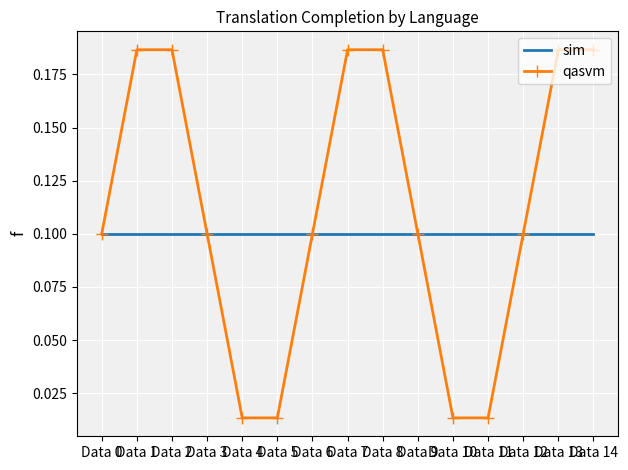

Which series changed the most between Data 9 and Data 10?

qasvm